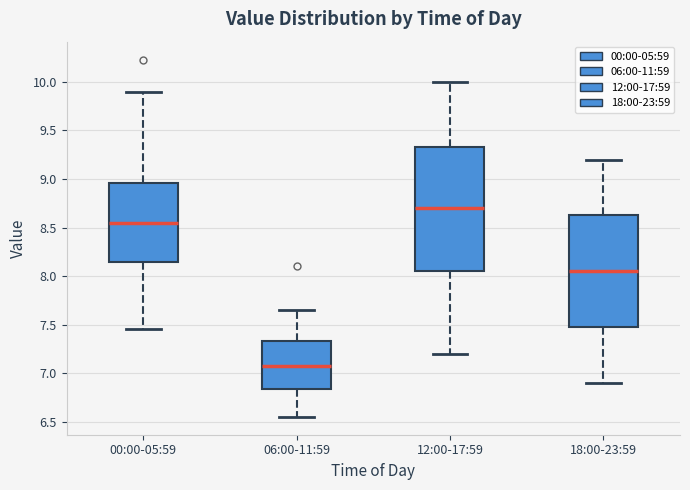

Reading left to right, read every box against the y-axis: the position of its median line, the range the box covers, and the ends of its whiskers. The values are not printed on the chart, so give them approximately, as read against the axis.

00:00-05:59: median 8.55, box 8.15 to 8.95, whiskers 7.45 to 9.90
06:00-11:59: median 7.10, box 6.85 to 7.35, whiskers 6.55 to 7.65
12:00-17:59: median 8.70, box 8.05 to 9.35, whiskers 7.20 to 10.00
18:00-23:59: median 8.05, box 7.50 to 8.65, whiskers 6.90 to 9.20